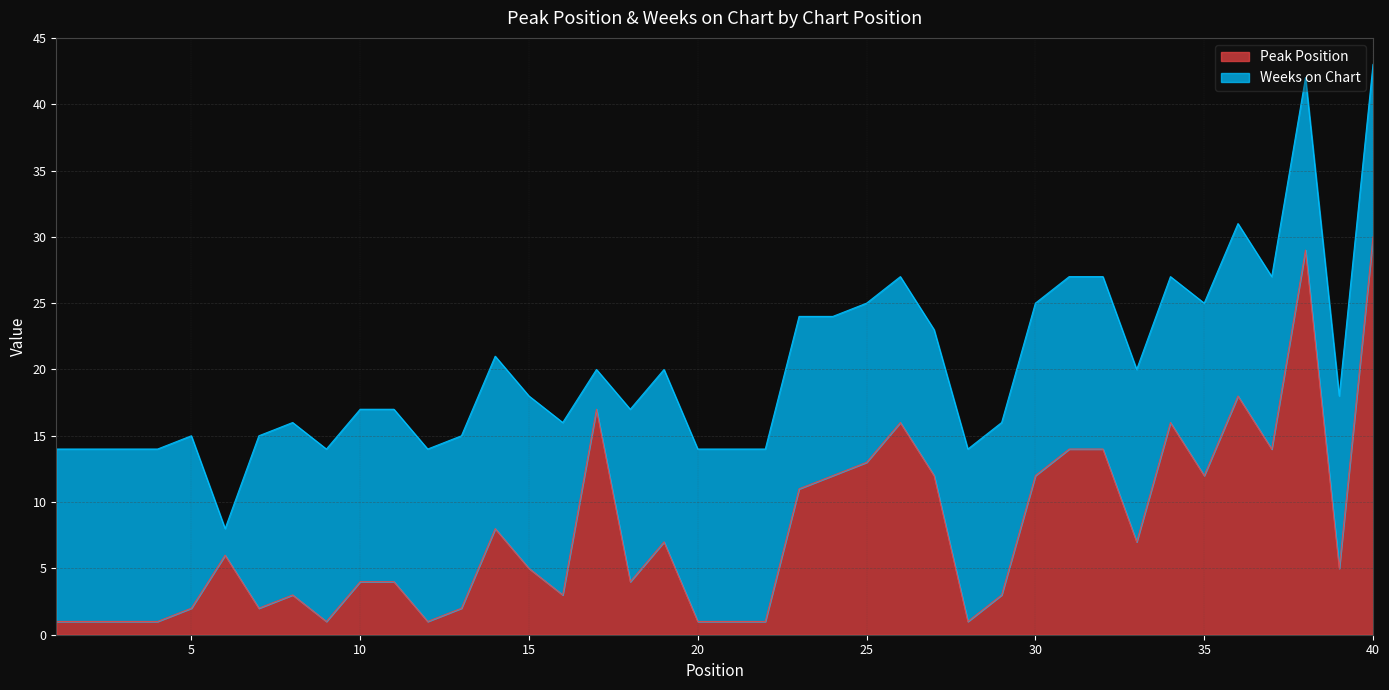

At which category does the data reach its first local valley?

7